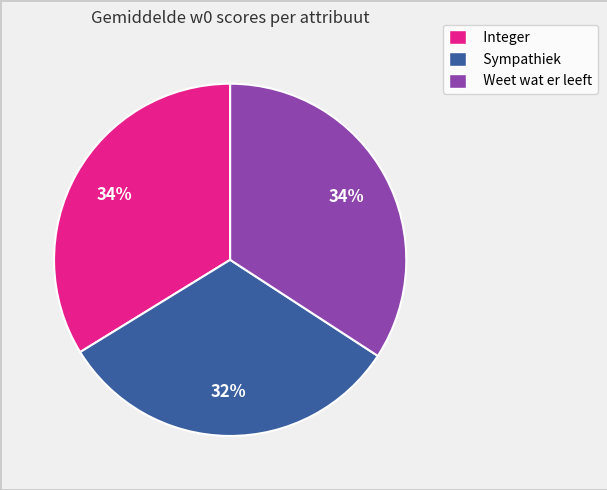

To the nearest percent, what percentage of the pie is Integer?

34%